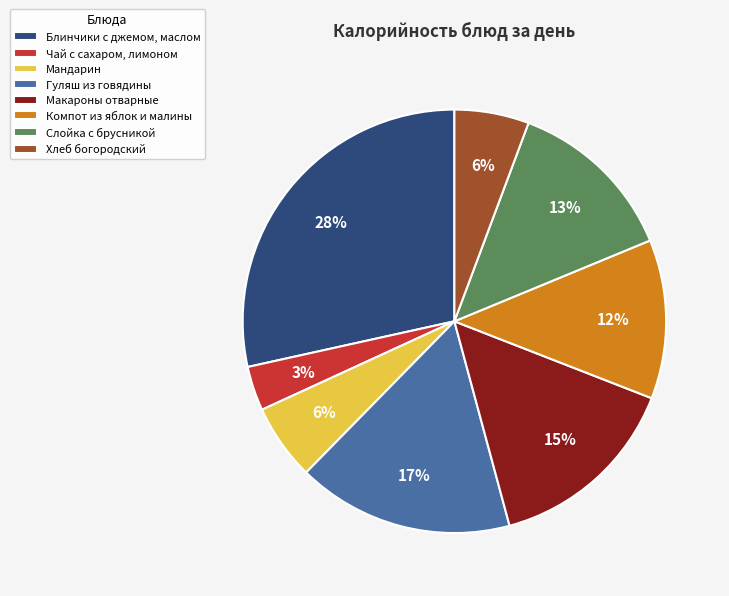

Which category has the biggest portion of the pie?

Блинчики с джемом, маслом